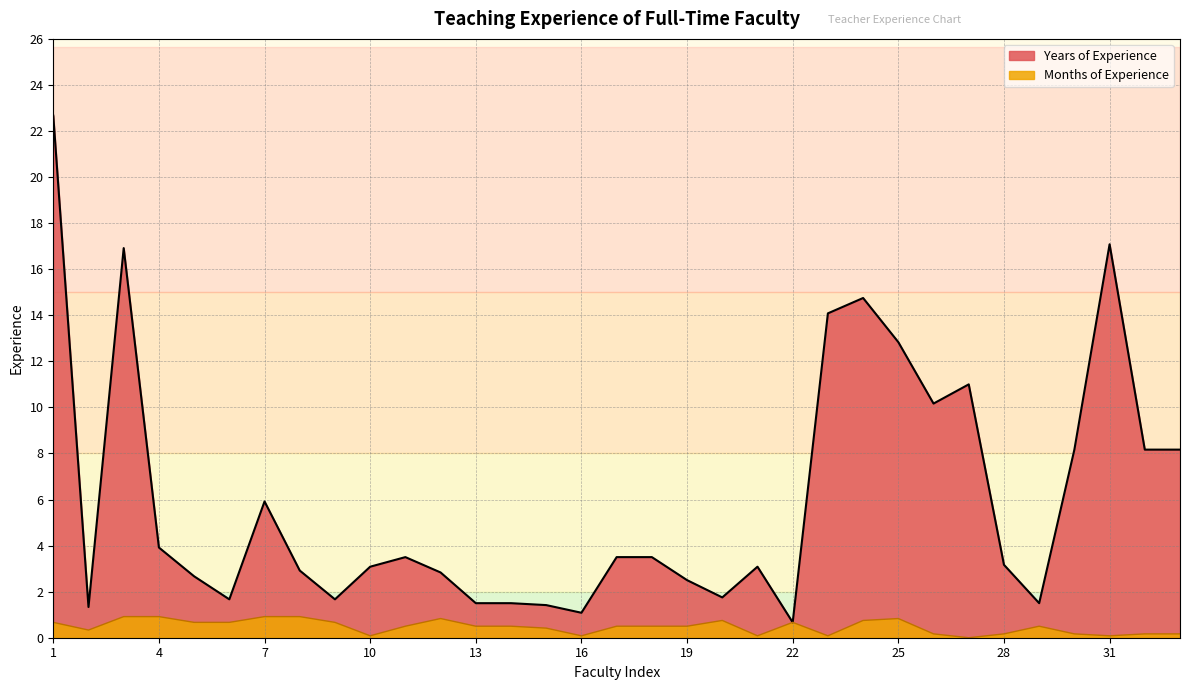

True or false: Months of Experience and Years of Experience cross at least once.

False